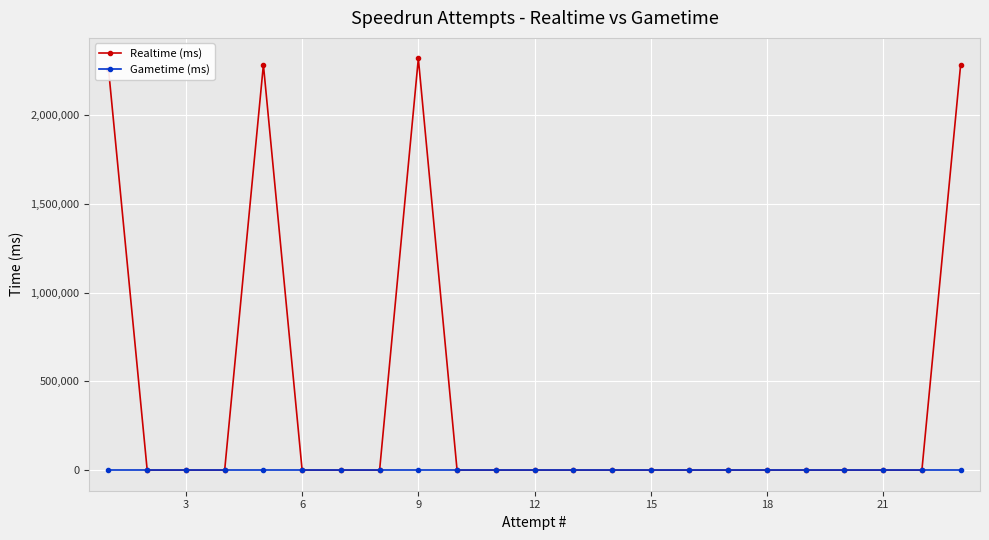

List the series in order of their overall mean, lowest first.

Gametime (ms), Realtime (ms)